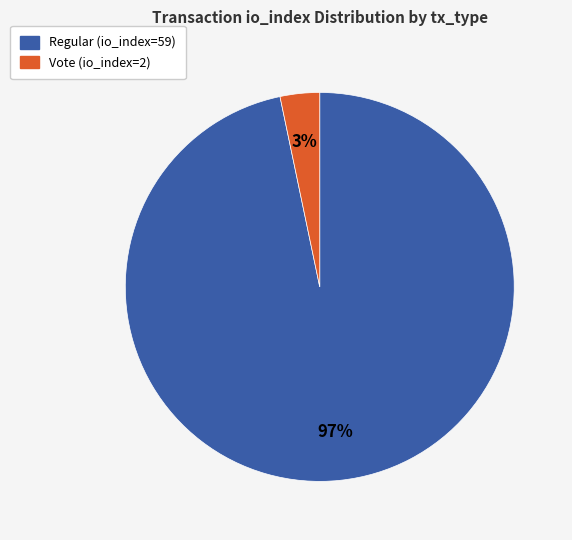

Combined, do Vote (io_index=2) and Regular (io_index=59) account for over 50%?

Yes